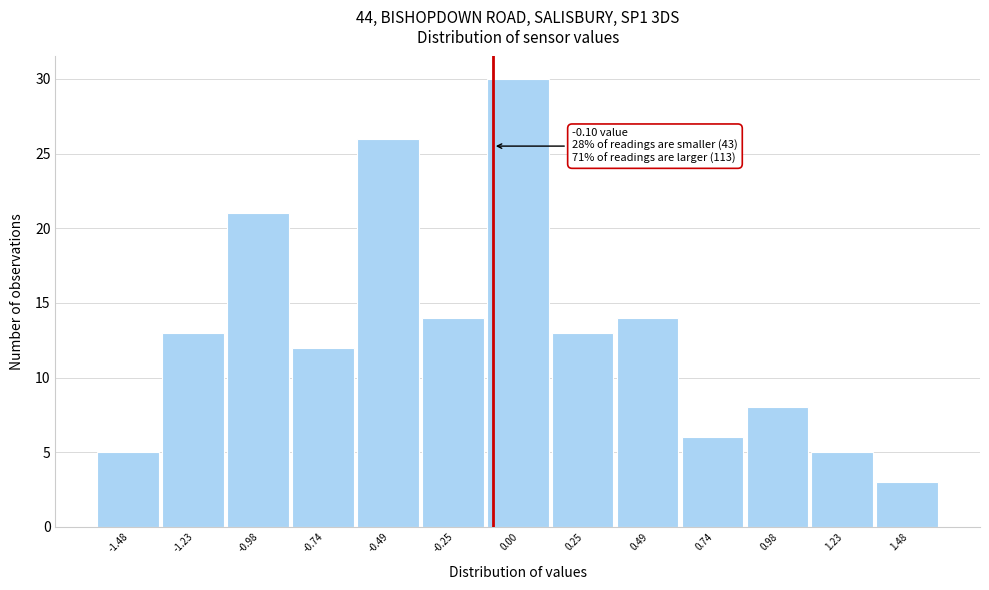

Which range on the x-axis has the tallest bar?

-0.10 to 0.10